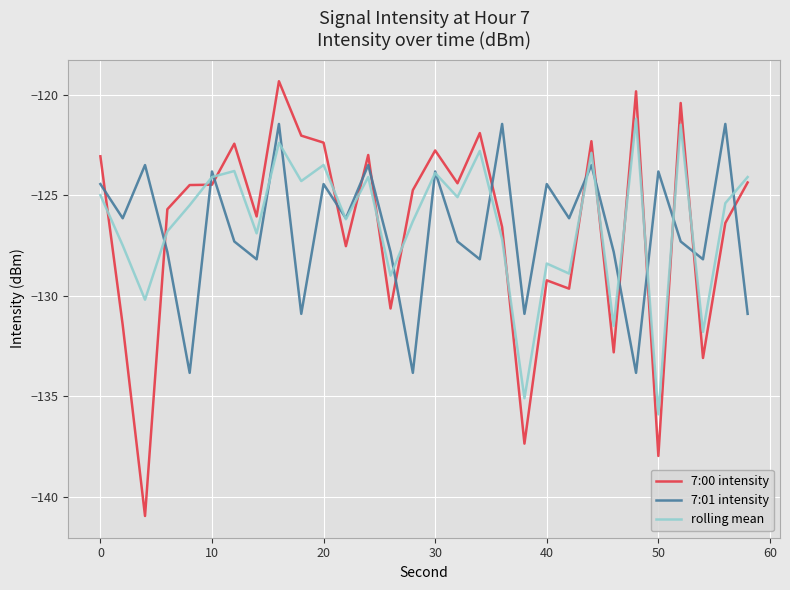

What is the lowest value of the 7:01 intensity series?

-133.8